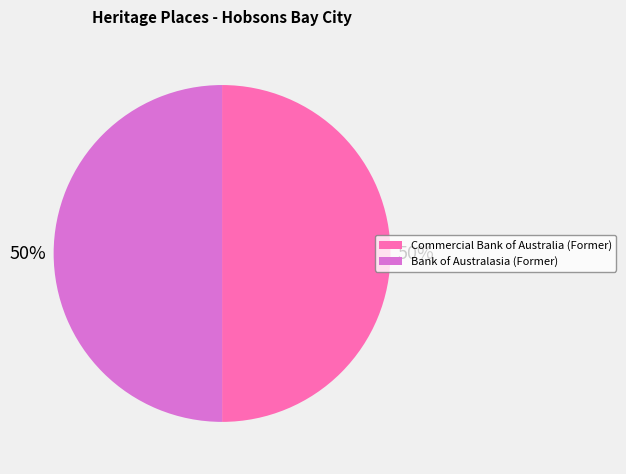

To the nearest percent, what is the average slice percentage?

50%